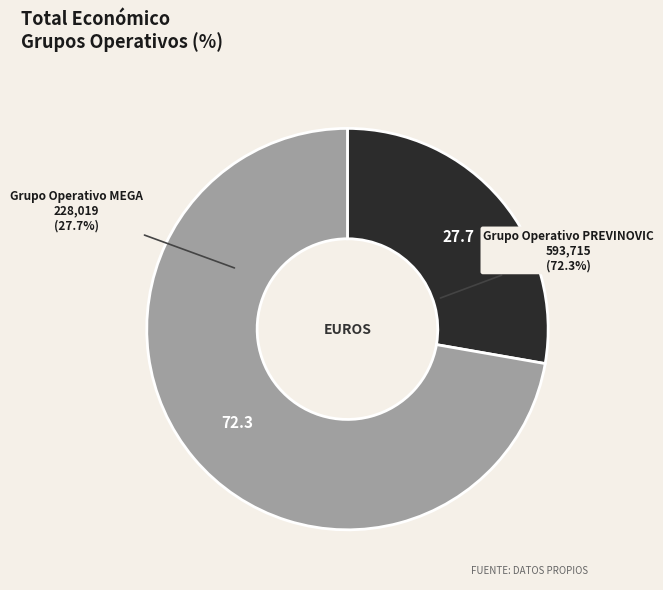

Between Grupo Operativo PREVINOVIC and Grupo Operativo MEGA, which is larger?

Grupo Operativo PREVINOVIC